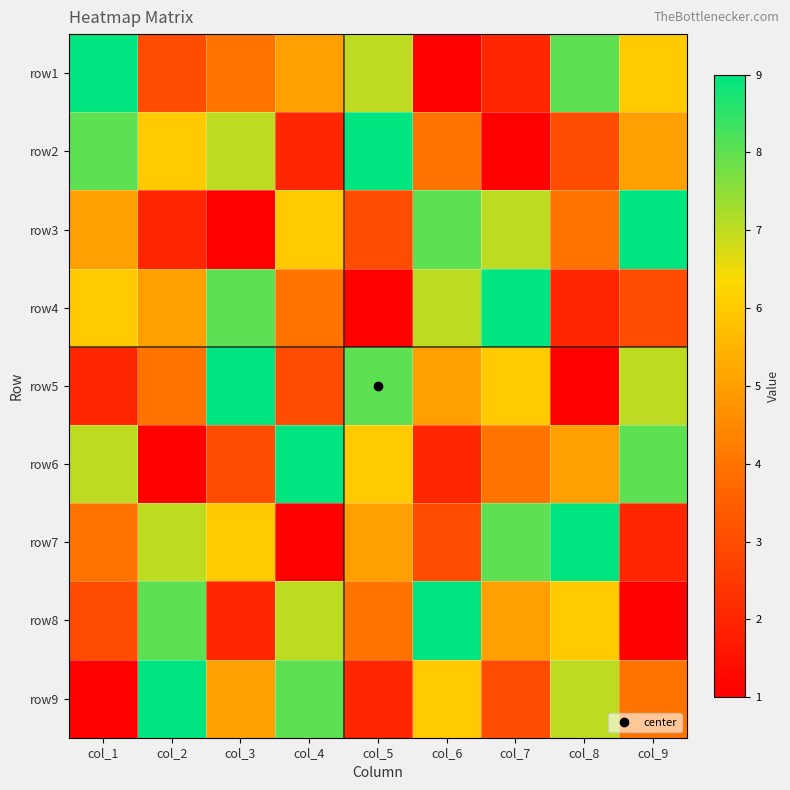

What is the greatest value displayed?

9